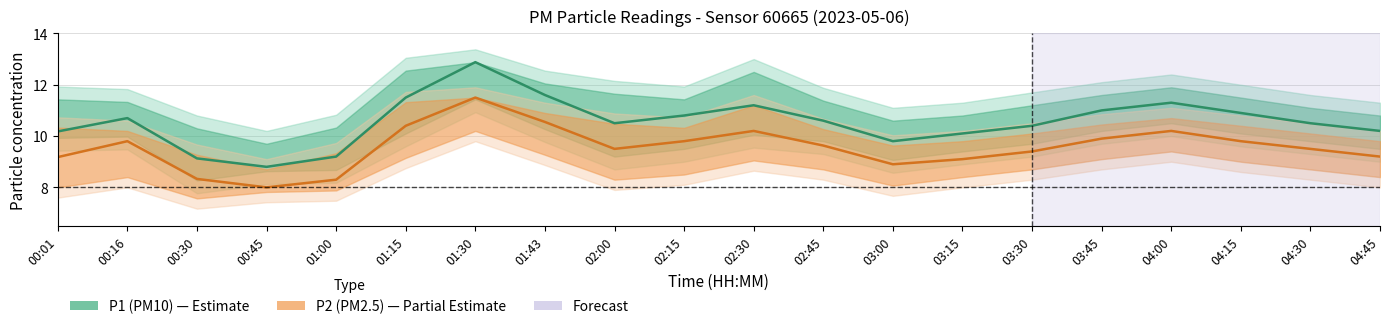

What is the difference between the highest and lowest values at 01:15?

1.1